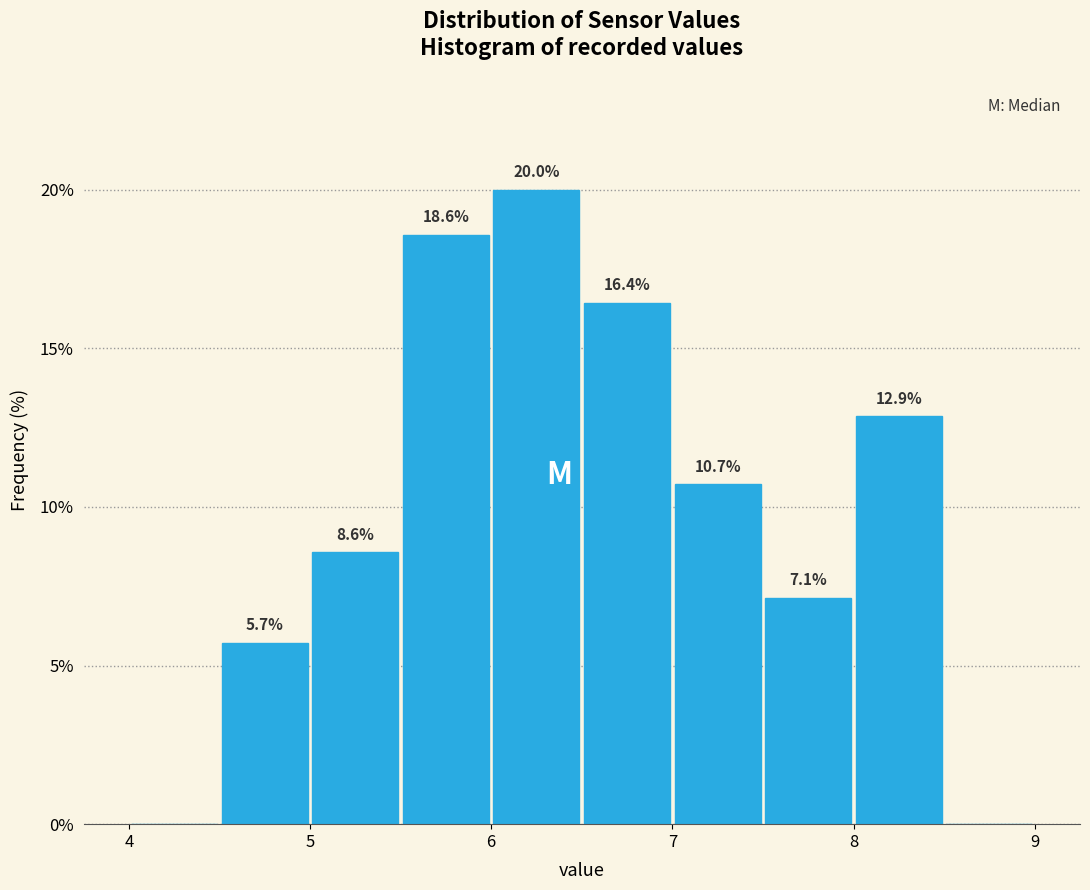

Which range on the x-axis has the tallest bar?

6.0 to 6.5